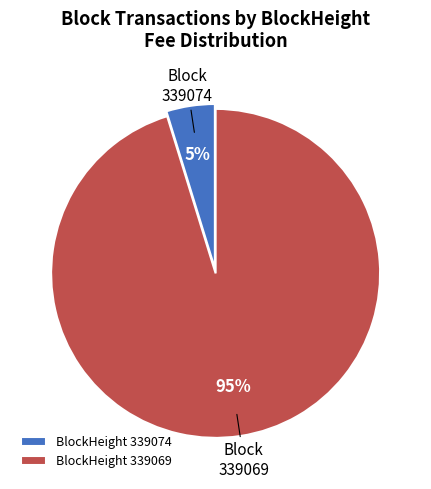

Which has a higher value, BlockHeight 339069 or BlockHeight 339074?

BlockHeight 339069